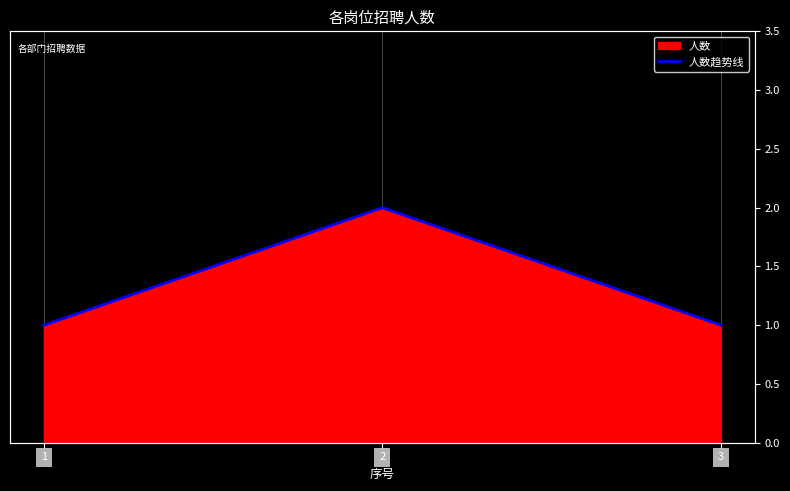

At which category does the chart reach its peak across all series?

2